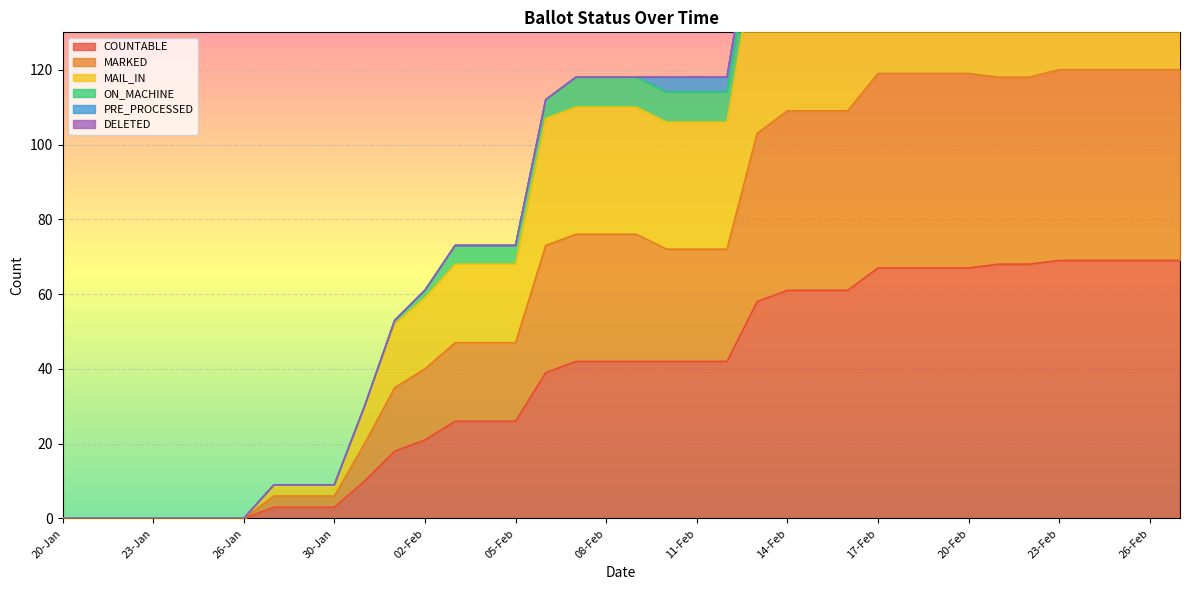

At which category is the sum across all series the highest?

23-Feb